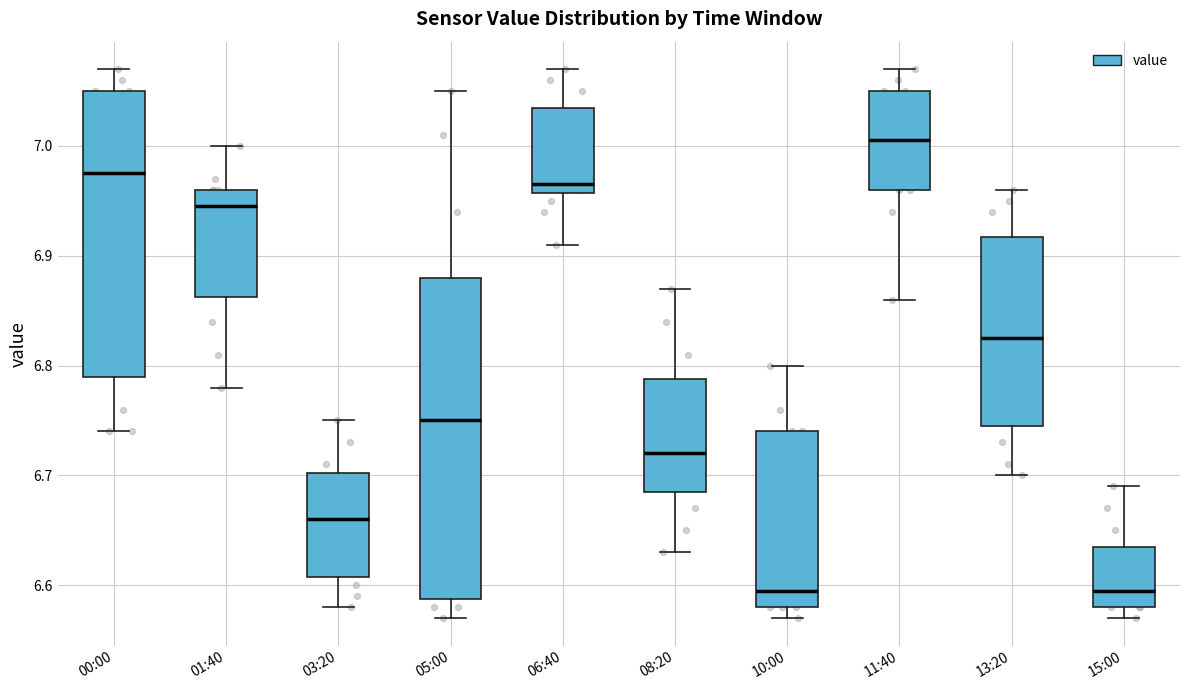

Where is the lower edge of the box for 05:00 on the y-axis? The values are not printed on the chart, so give them approximately, as read against the axis.

6.59